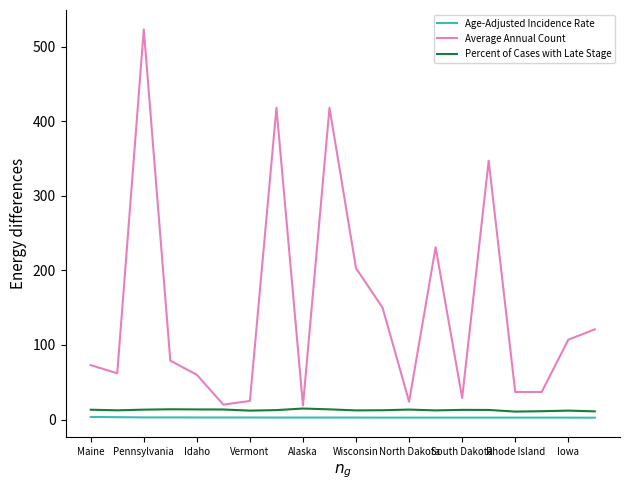

What is the difference between the maximum and minimum values in the Age-Adjusted Incidence Rate series?

1.0